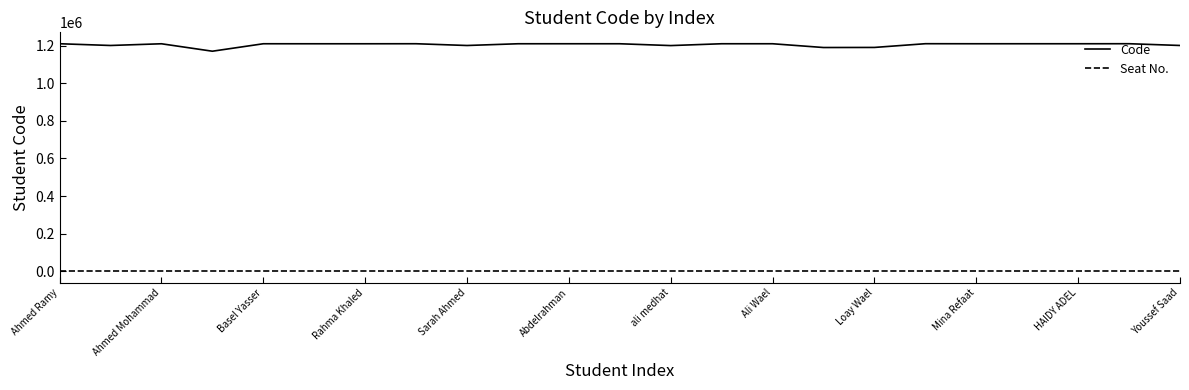

Which series has the largest range (max minus min)?

Code